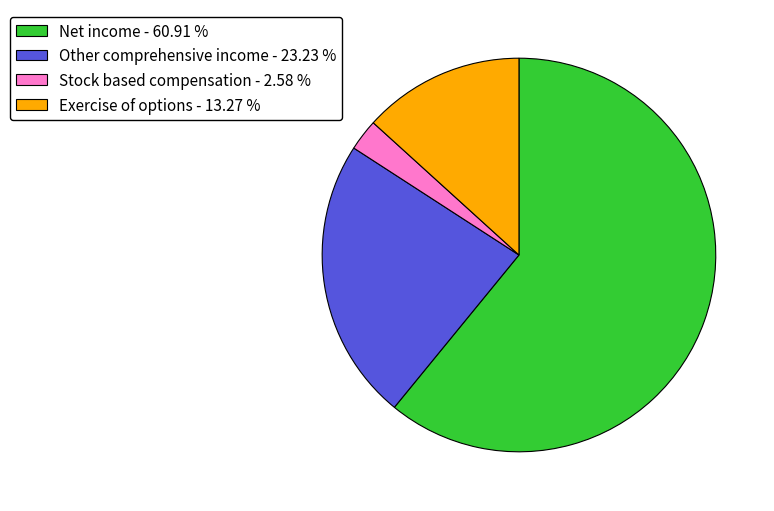

Do Net income - 60.91 % and Stock based compensation - 2.58 % together represent more than half of the pie?

Yes